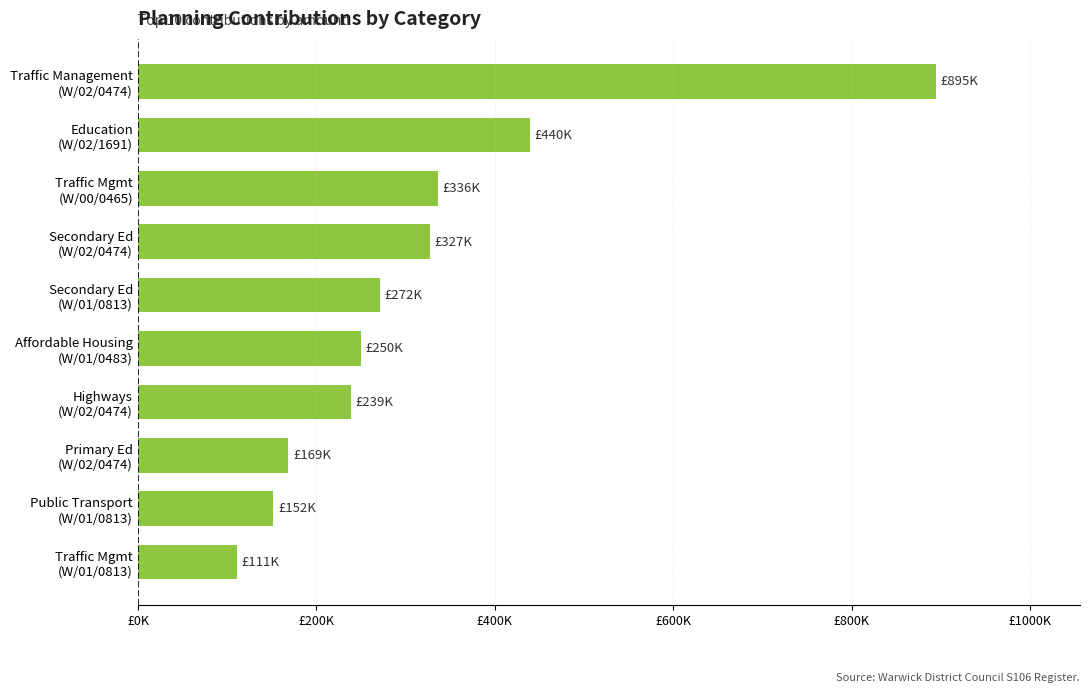

Are the bars grouped side by side (vs. stacked)?

No